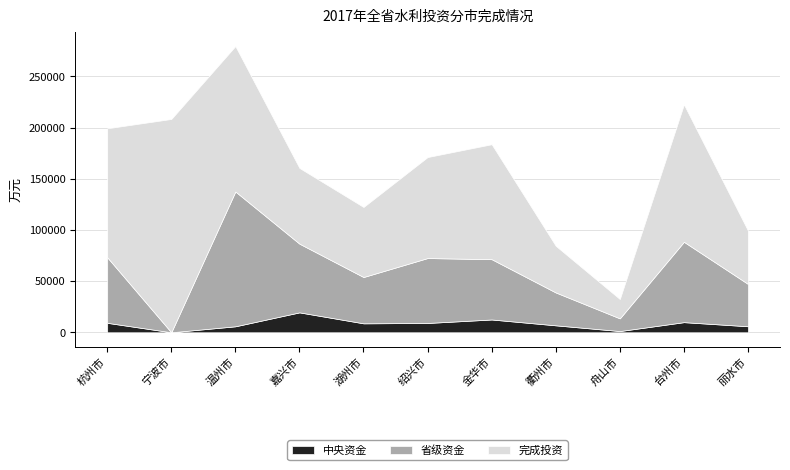

What is the approximate value of 省级资金 at 金华市?

58900.0